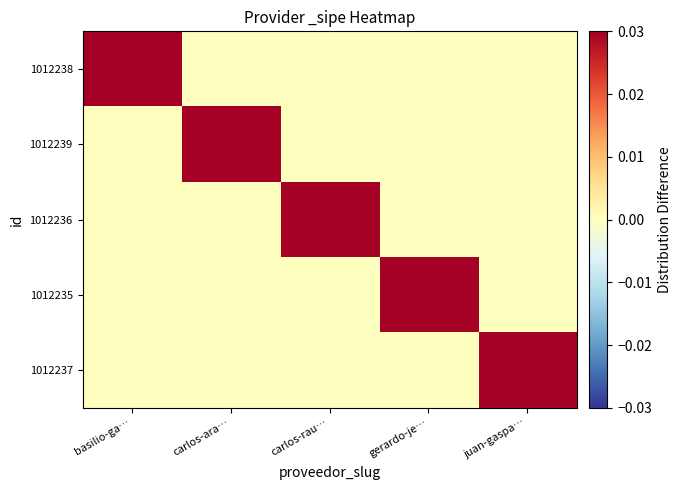

Reading left to right, extract all data points from this chart.

1012238: basilio-ga…=0.0	carlos-ara…=0.0	carlos-rau…=0.0	gerardo-je…=0.0	juan-gaspa…=0.0
1012239: basilio-ga…=0.0	carlos-ara…=0.0	carlos-rau…=0.0	gerardo-je…=0.0	juan-gaspa…=0.0
1012236: basilio-ga…=0.0	carlos-ara…=0.0	carlos-rau…=0.0	gerardo-je…=0.0	juan-gaspa…=0.0
1012235: basilio-ga…=0.0	carlos-ara…=0.0	carlos-rau…=0.0	gerardo-je…=0.0	juan-gaspa…=0.0
1012237: basilio-ga…=0.0	carlos-ara…=0.0	carlos-rau…=0.0	gerardo-je…=0.0	juan-gaspa…=0.0